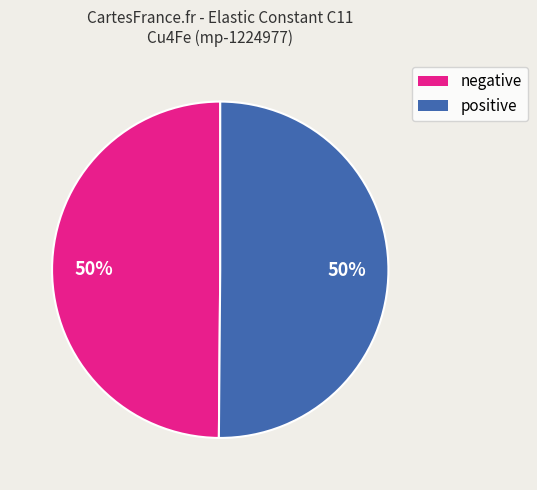

What percentage is NOT represented by positive?

49.9%